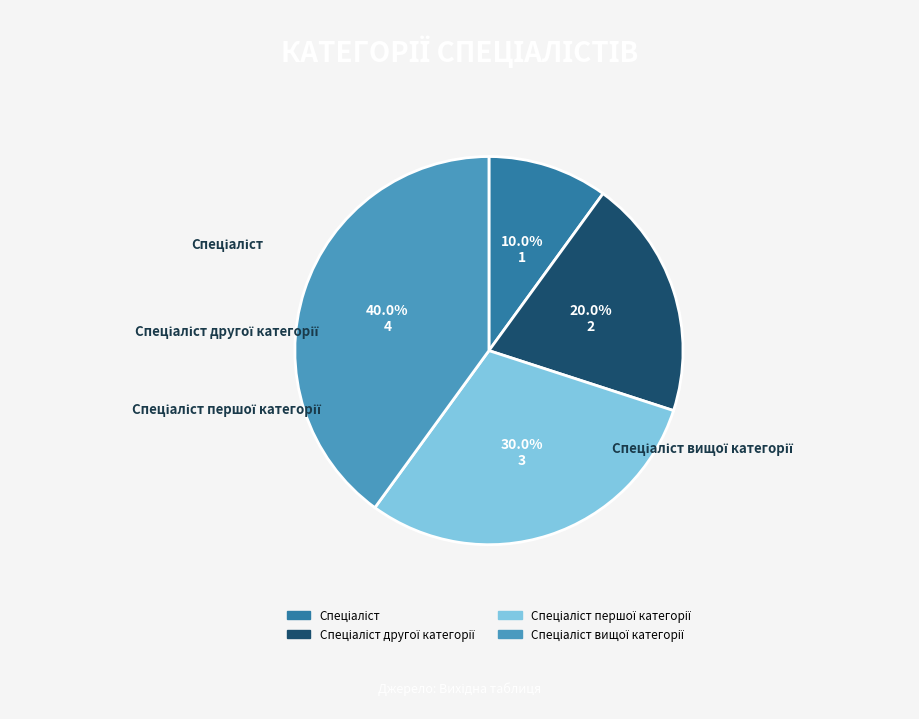

Is there any slice that represents more than half of the pie?

No